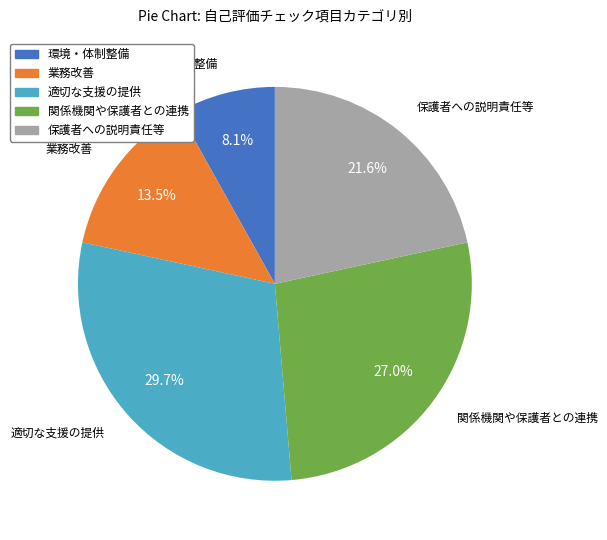

What is the smallest slice in the pie chart?

環境・体制整備